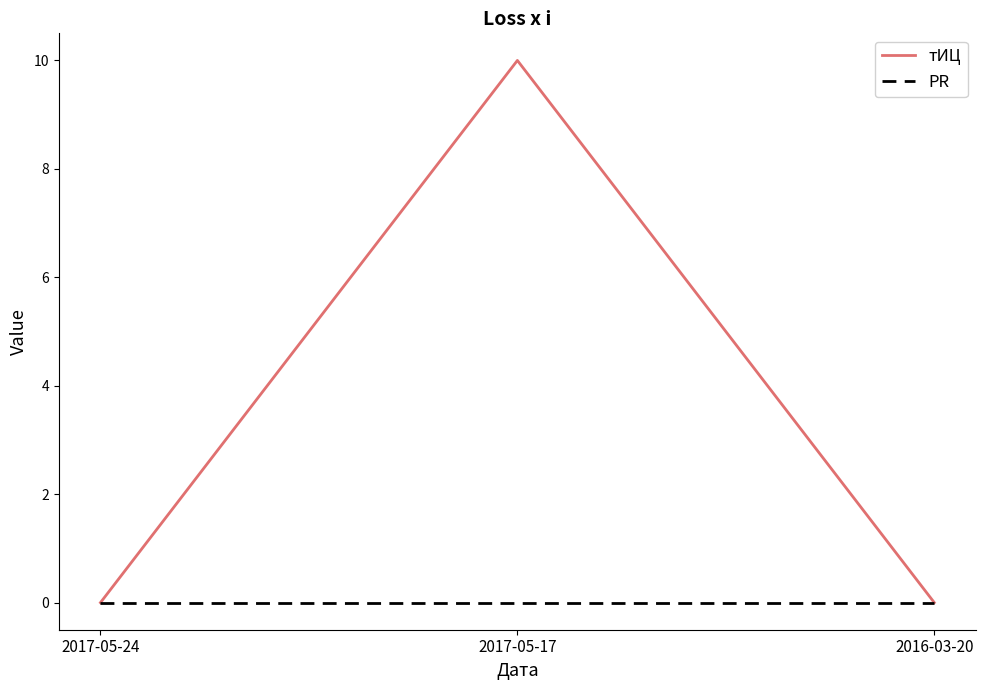

What position from the right is 2016-03-20?

1